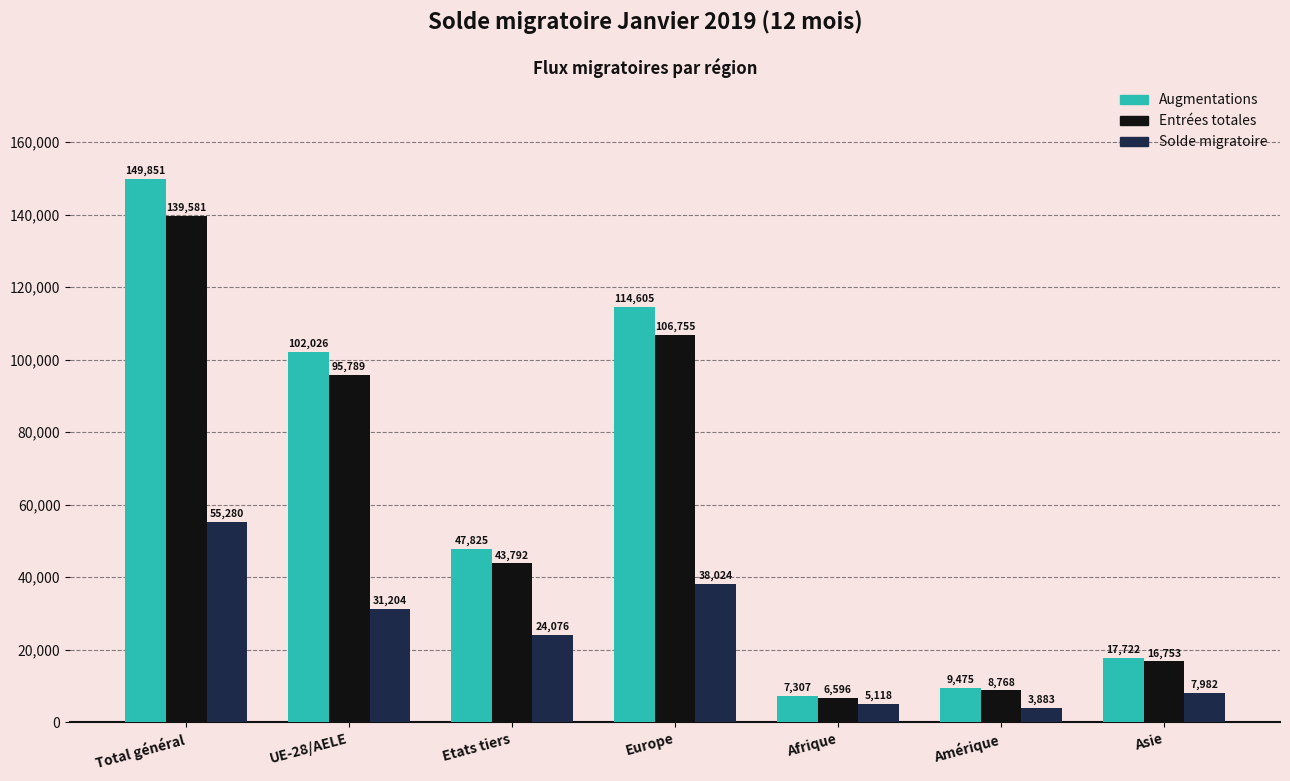

How many bars are there in each group?

3